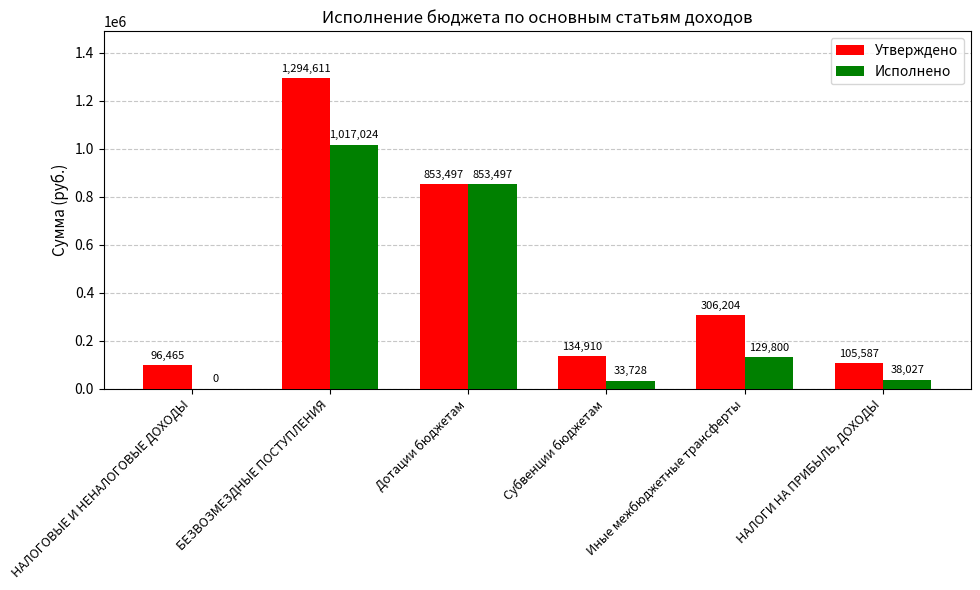

What is the sum of the Утверждено values at Иные межбюджетные трансферты and НАЛОГИ НА ПРИБЫЛЬ, ДОХОДЫ?

411791.0